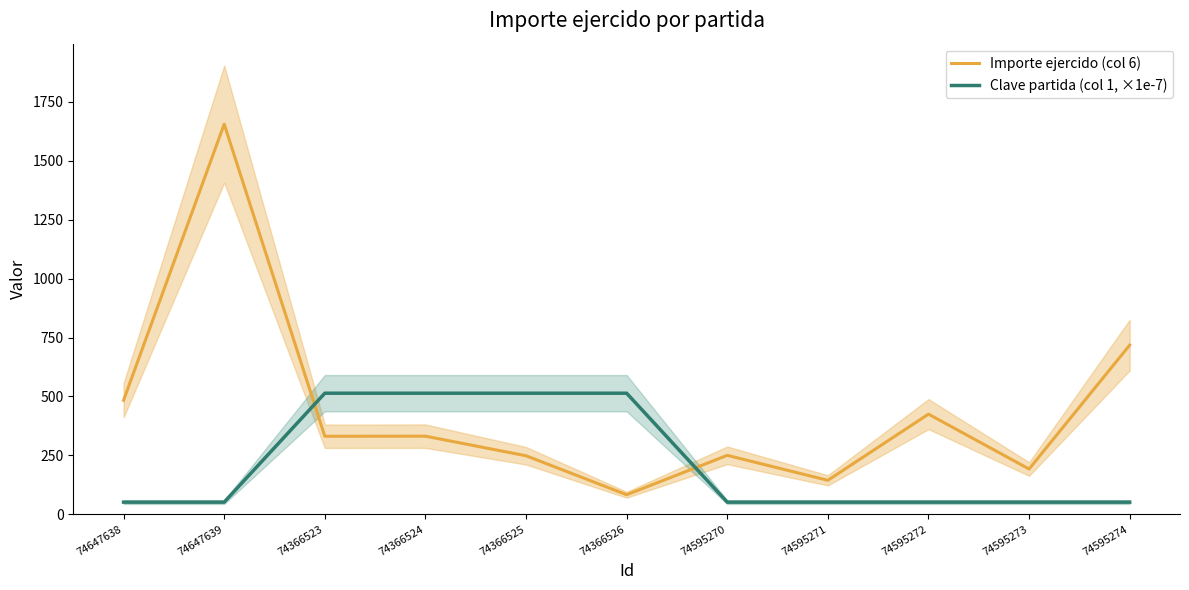

What is the total value across all series at 74366524?

845.1